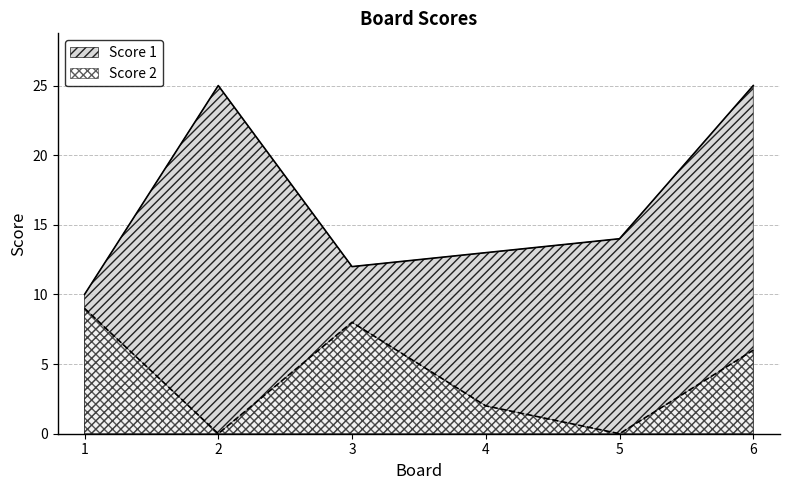

True or false: Score 2 has more than 1 interior local peaks.

False